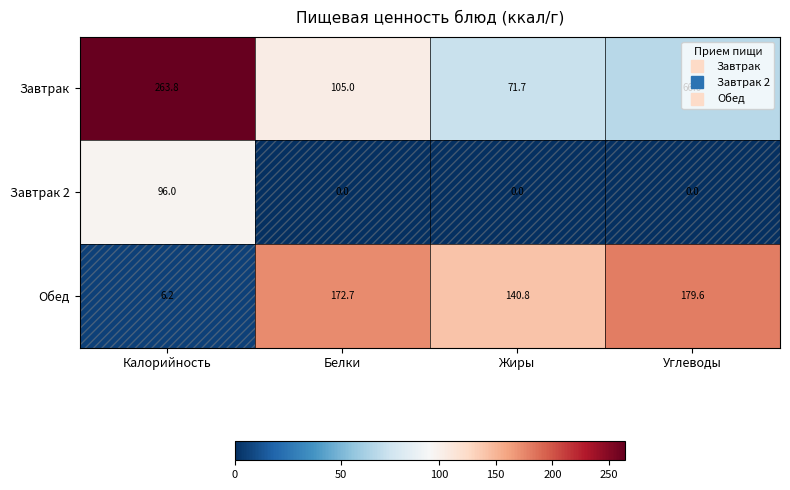

At which label does Завтрак reach its peak?

Калорийность